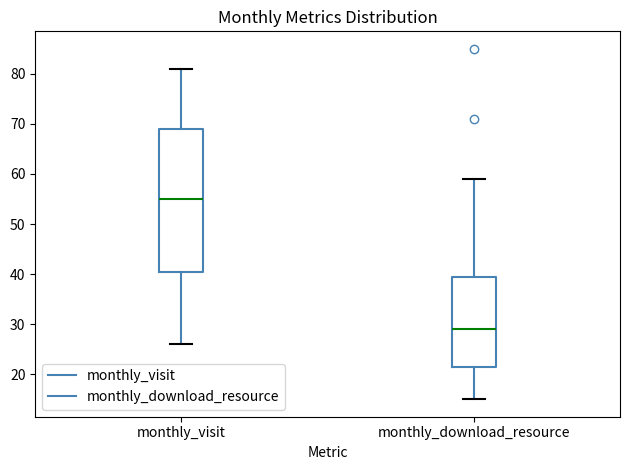

Where does the median line of the box for monthly_visit sit on the y-axis? The values are not printed on the chart, so give them approximately, as read against the axis.

55